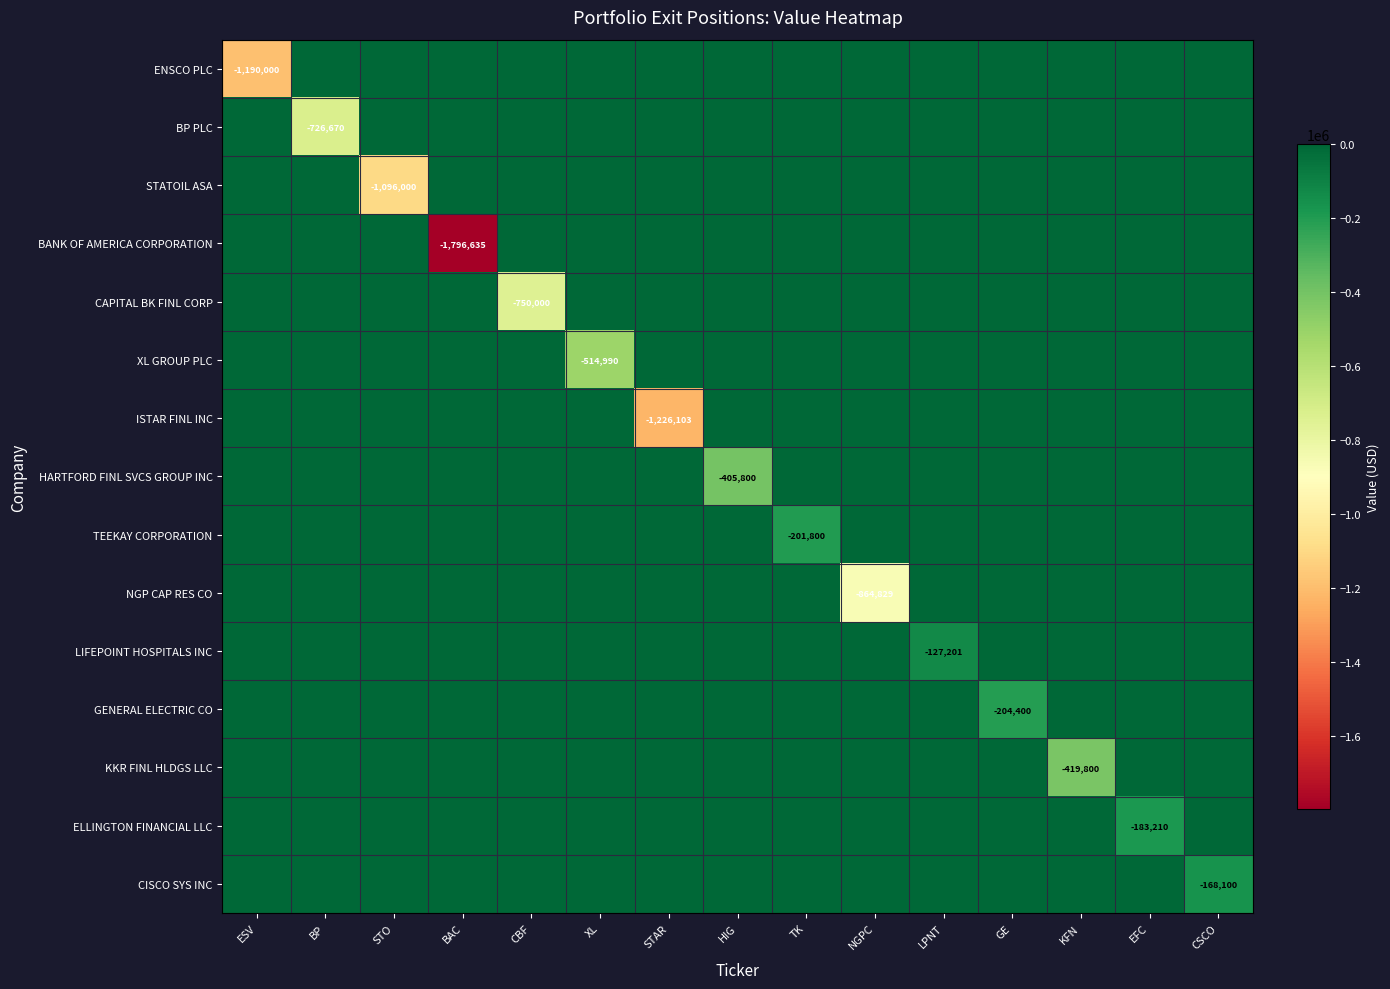

How many categories are shown in the chart?

15